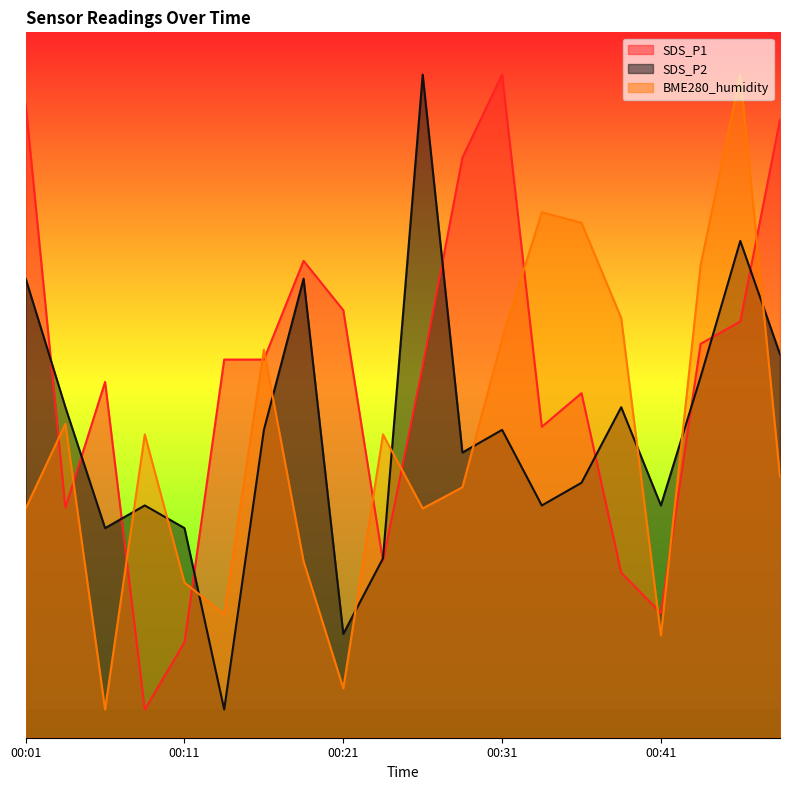

Which label corresponds to the largest value in the chart?

00:31